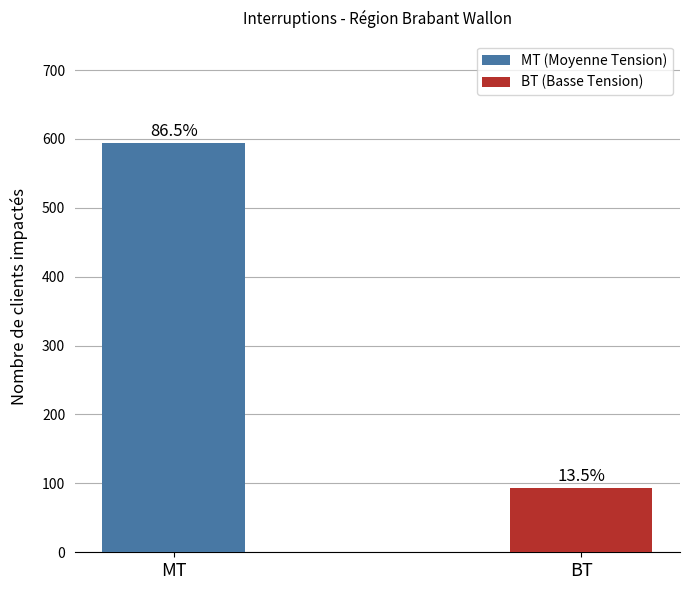

Are the bars horizontal?

No